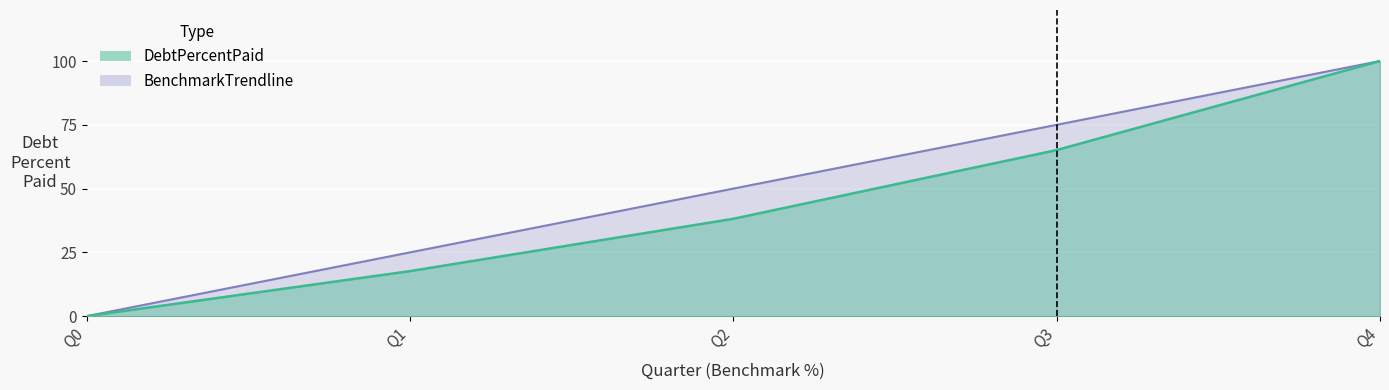

Where is DebtPercentPaid nearest to the value 50?

Q2